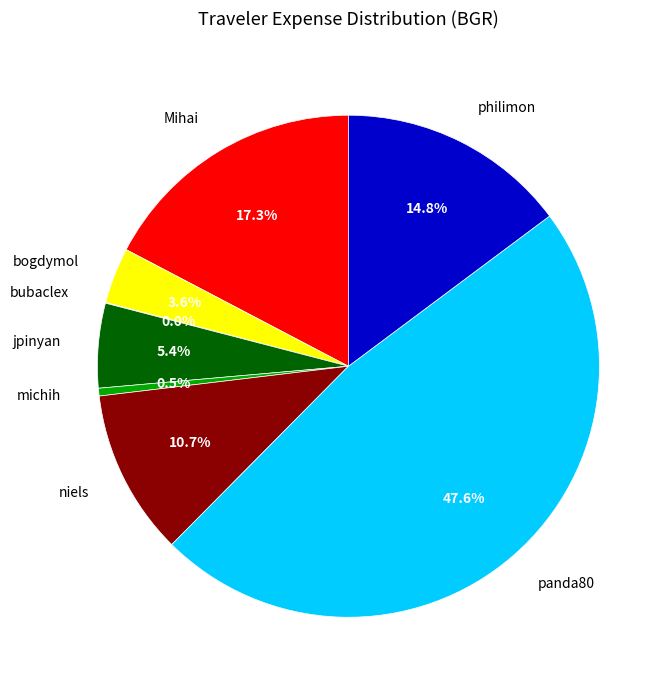

What portion of the pie excludes michih?

99.5%